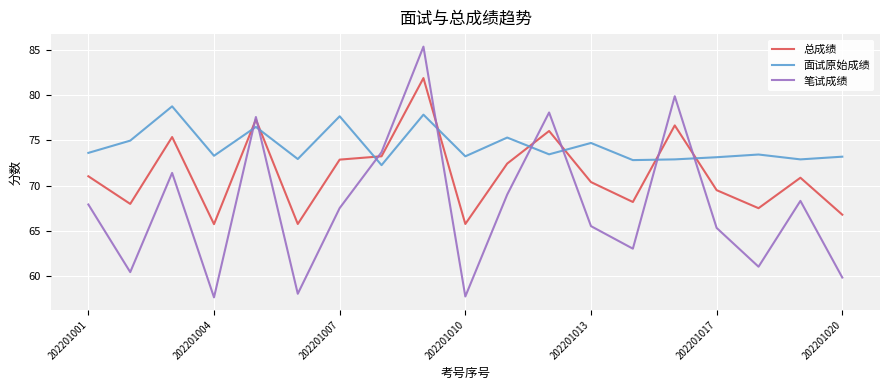

How many series are shown in this chart?

3